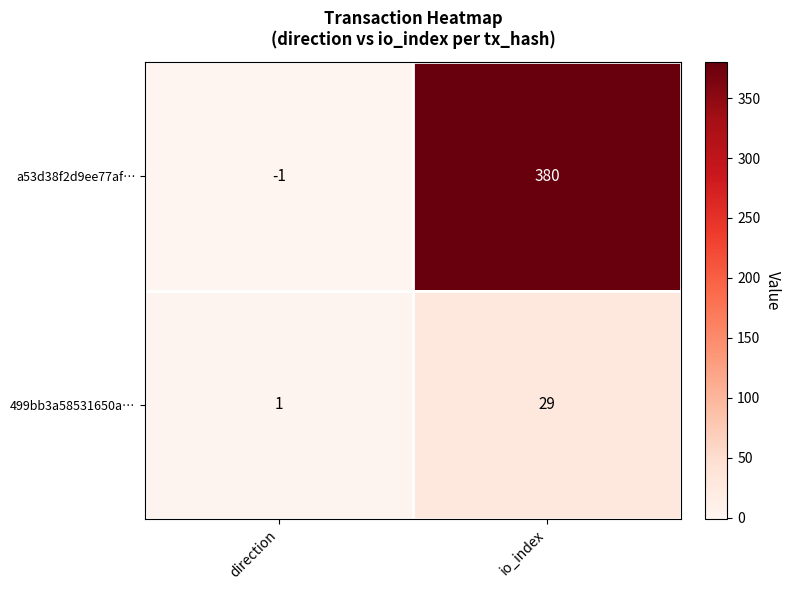

Which series has the largest total across all categories?

a53d38f2d9ee77af…